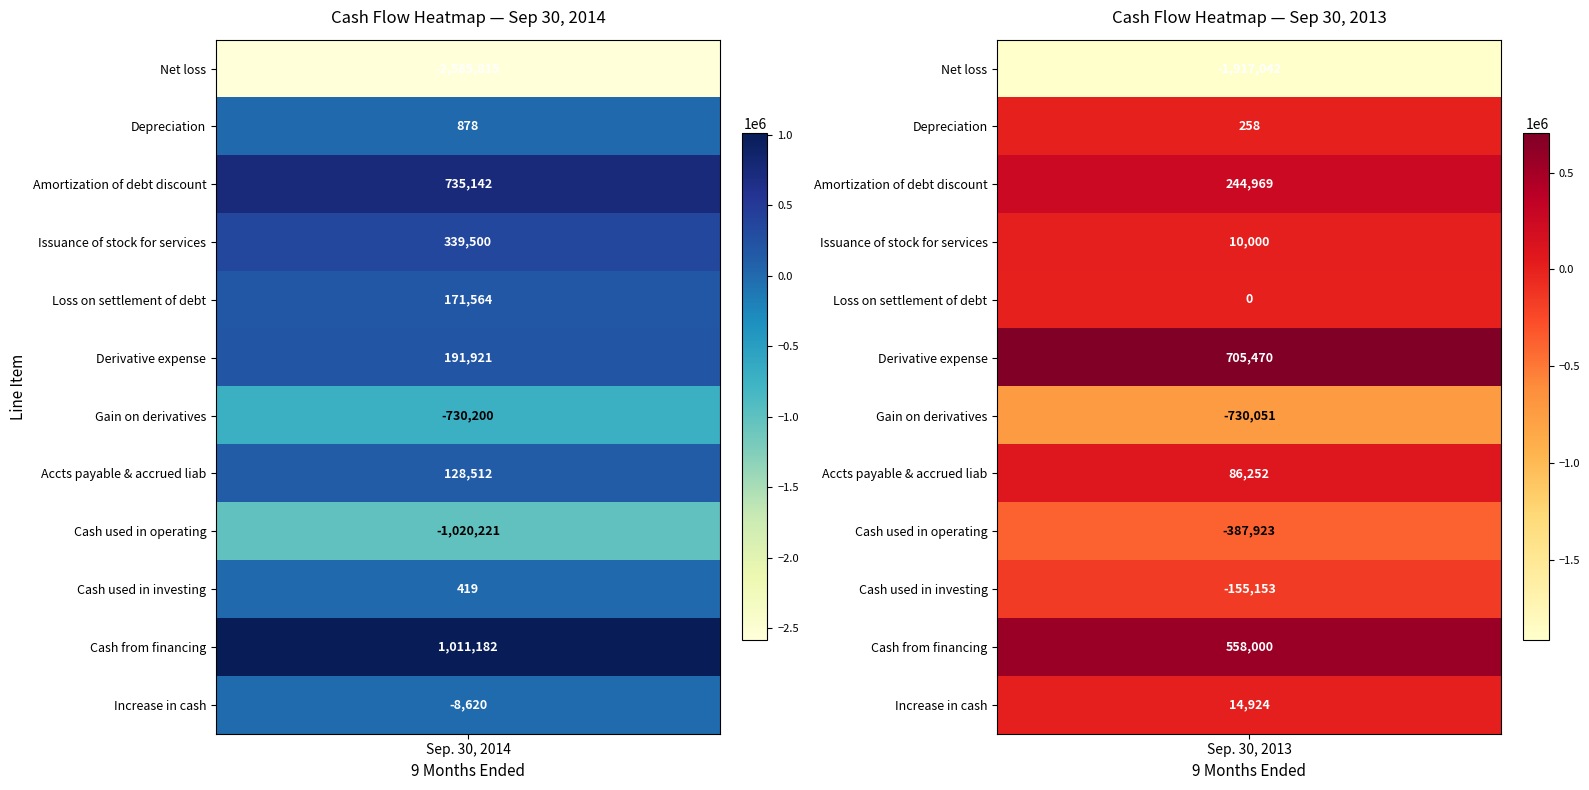

Reading right to left, what are all the values shown in this chart?

Net loss: -1917042	-2585815
Depreciation: 258	878
Amortization of debt discount: 244969	735142
Issuance of stock for services: 10000	339500
Loss on settlement of debt: 0	171564
Derivative expense: 705470	191921
Gain on derivatives: -730051	-730200
Accts payable & accrued liab: 86252	128512
Cash used in operating: -387923	-1020221
Cash used in investing: -155153	419
Cash from financing: 558000	1011182
Increase in cash: 14924	-8620